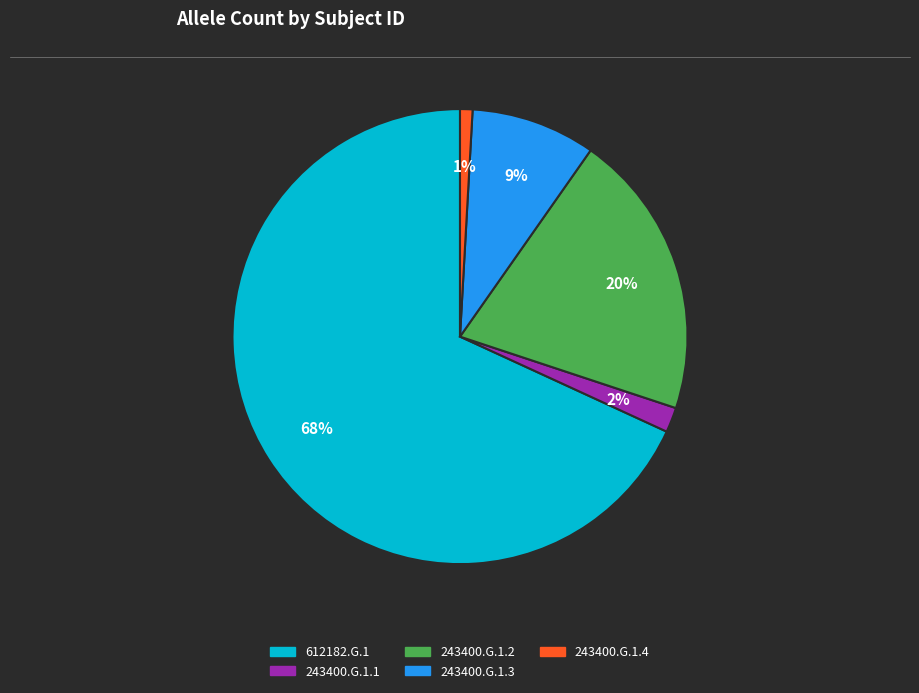

Which slice is the smallest?

243400.G.1.4